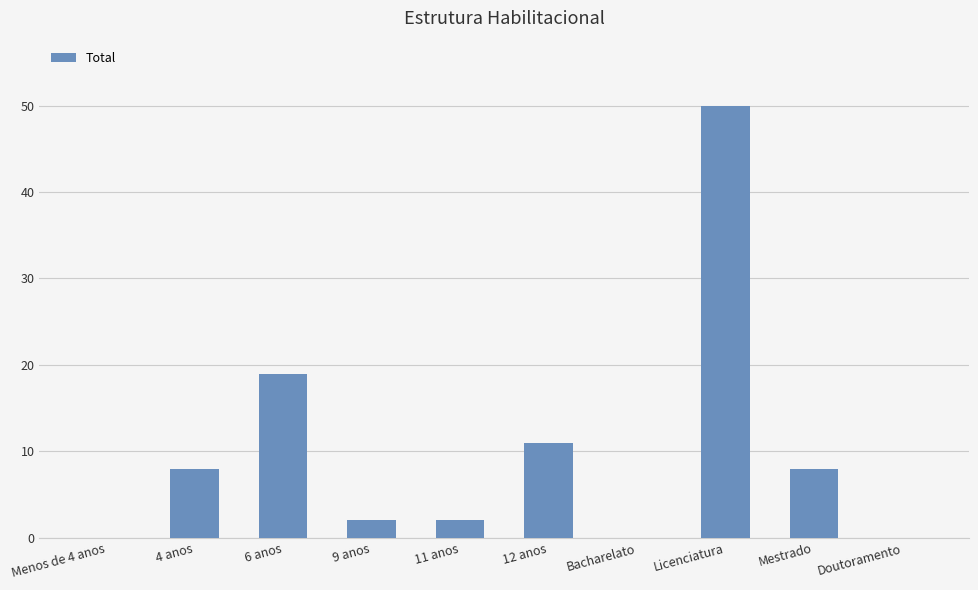

What is the maximum value shown in the chart?

50